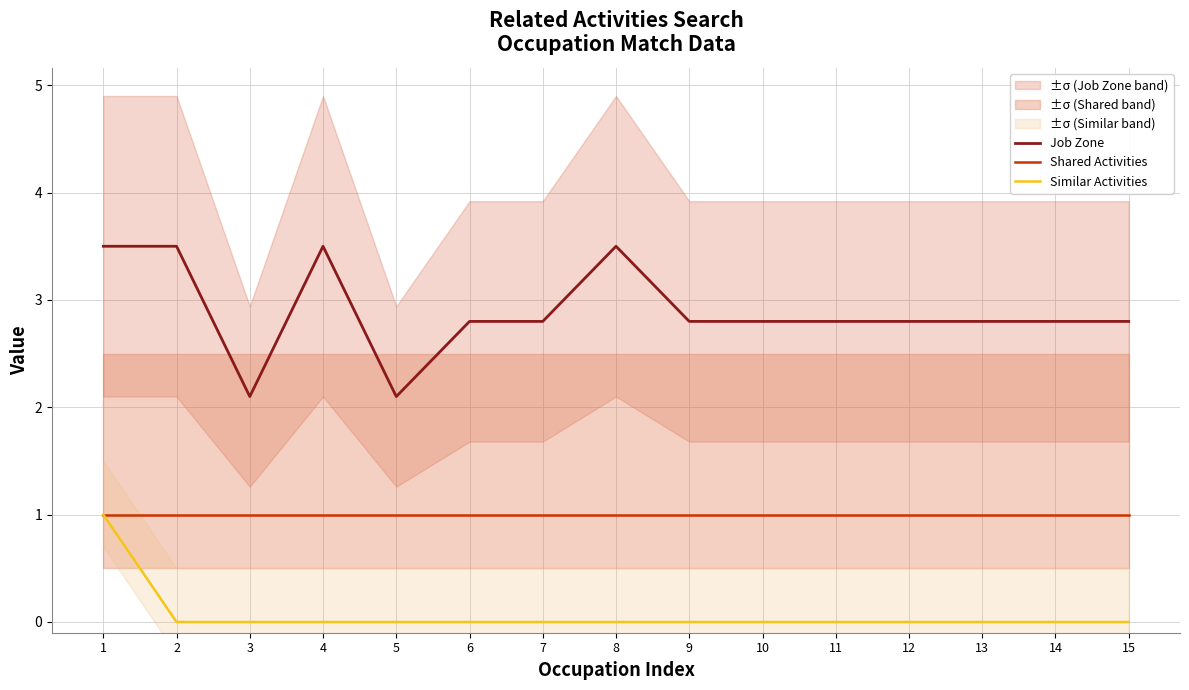

How many categories are shown in the chart?

15